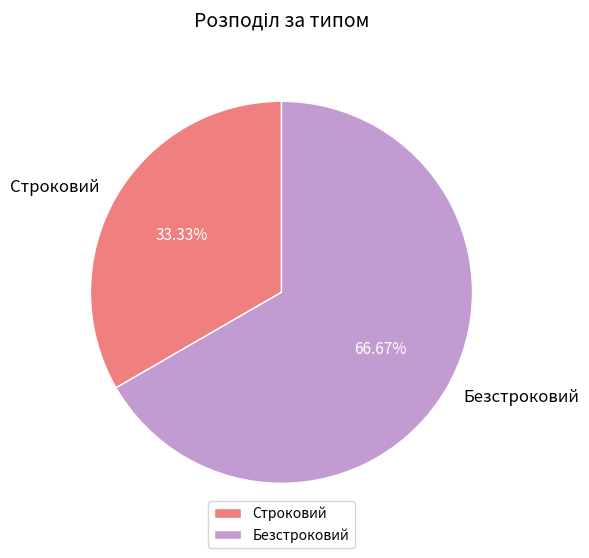

What is the ratio of the value at Строковий to the value at Безстроковий?

0.5